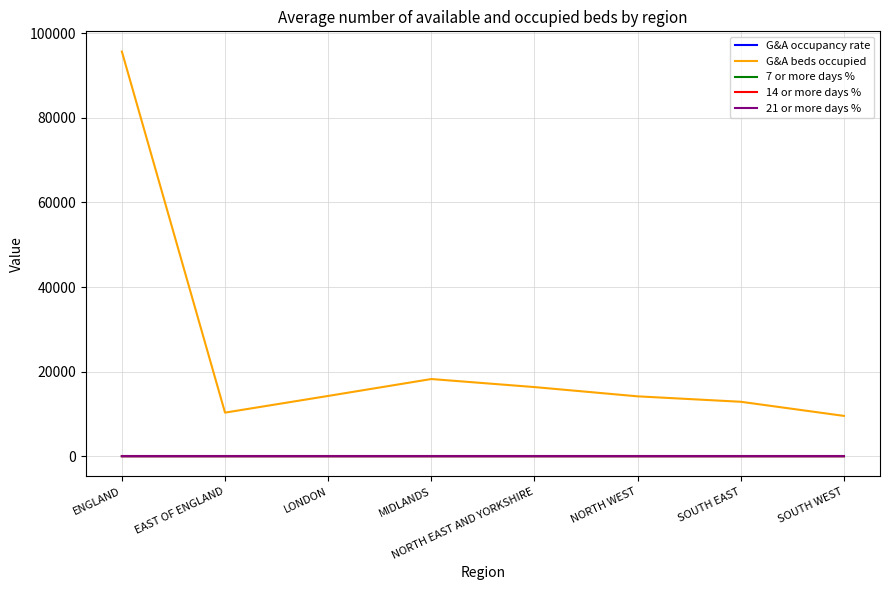

The 7 or more days % series shows 0.5 at MIDLANDS. True or false?

True